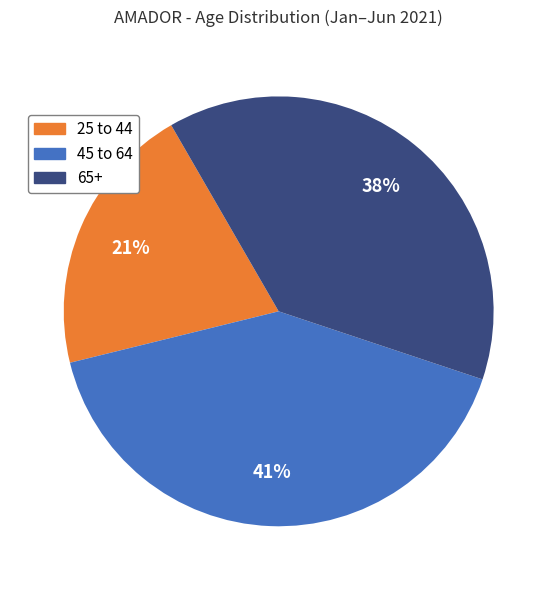

To the nearest percent, what percentage of the pie is 25 to 44?

21%